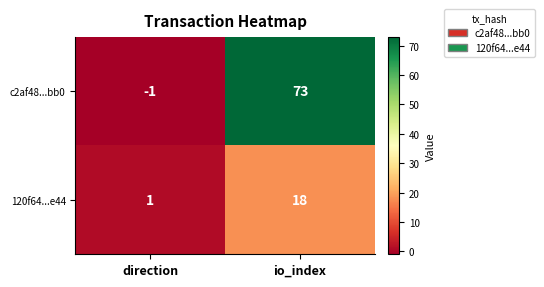

How many categories are shown in the chart?

2